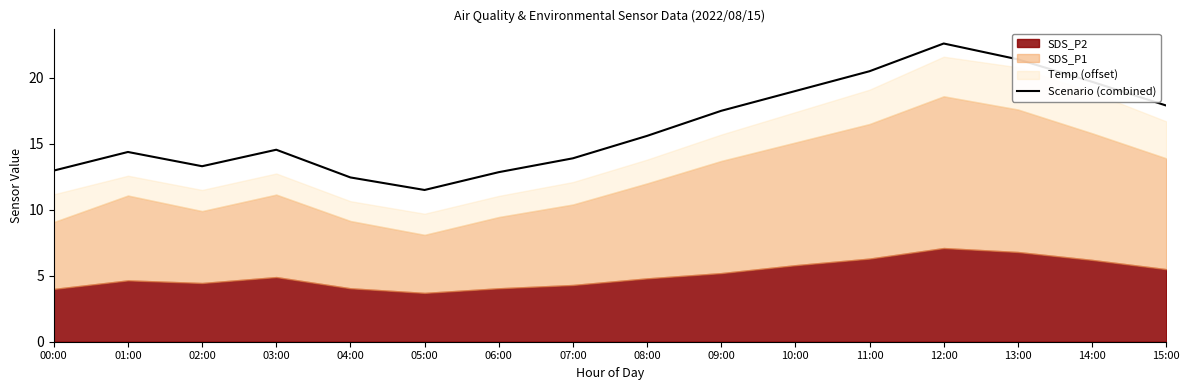

What is the difference between the values at 06:00 and 09:00?

4.6